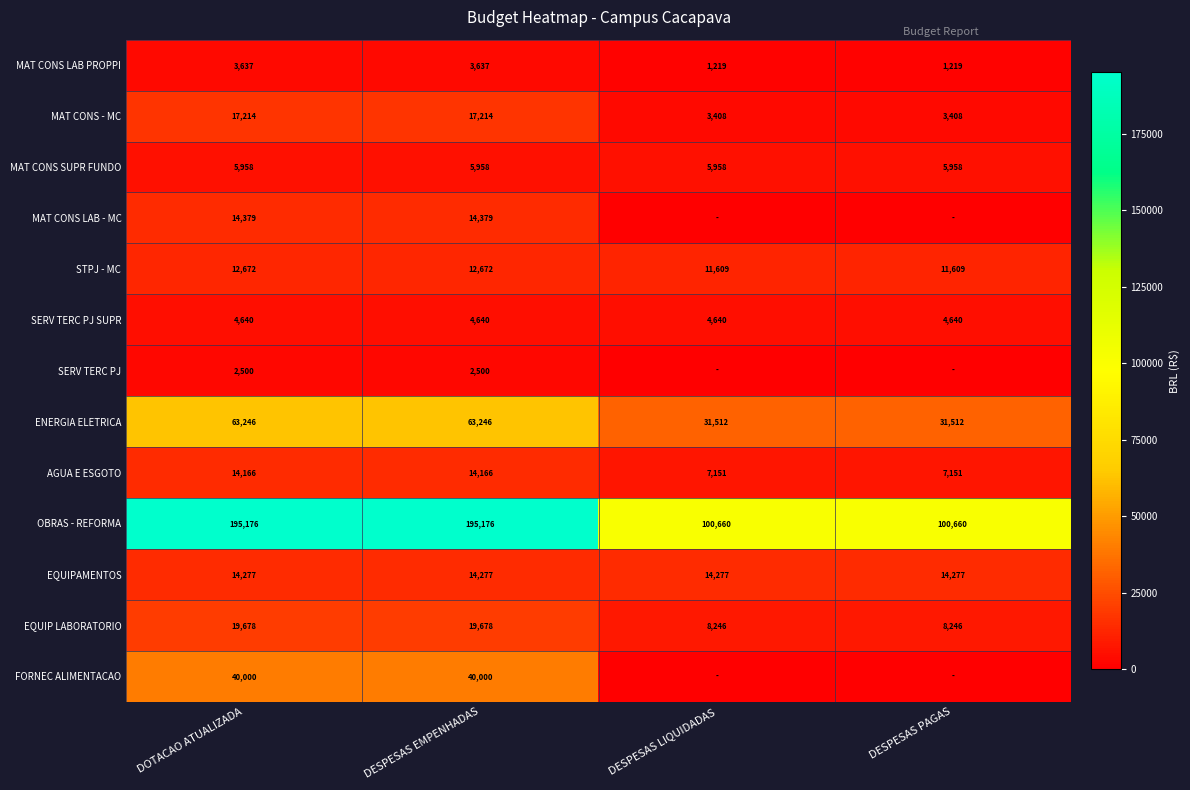

What is the sum of the EQUIP LABORATORIO values at DESPESAS PAGAS and DESPESAS EMPENHADAS?

27924